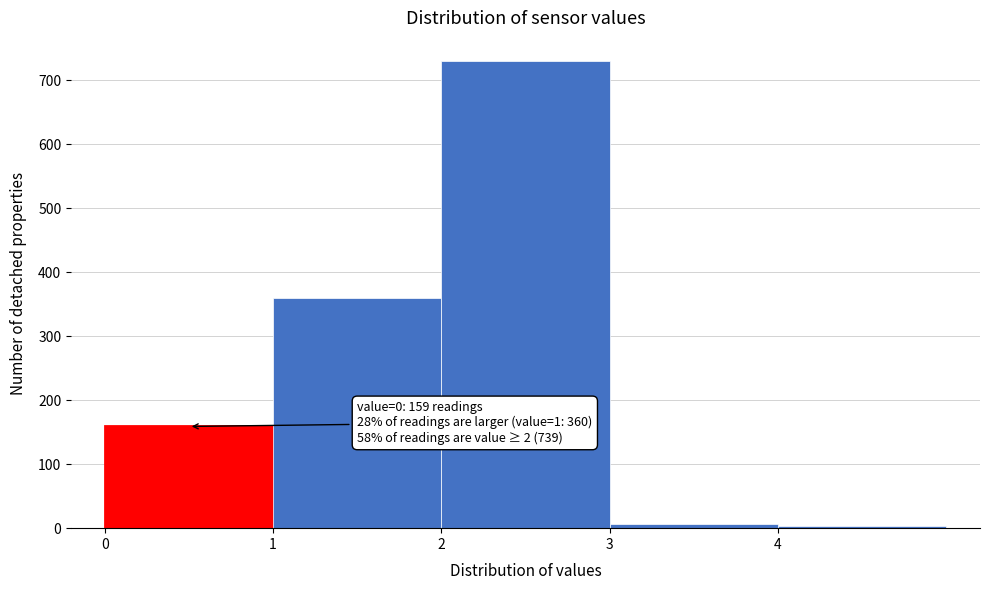

Over which range of the x-axis is the bar tallest?

2 to 3